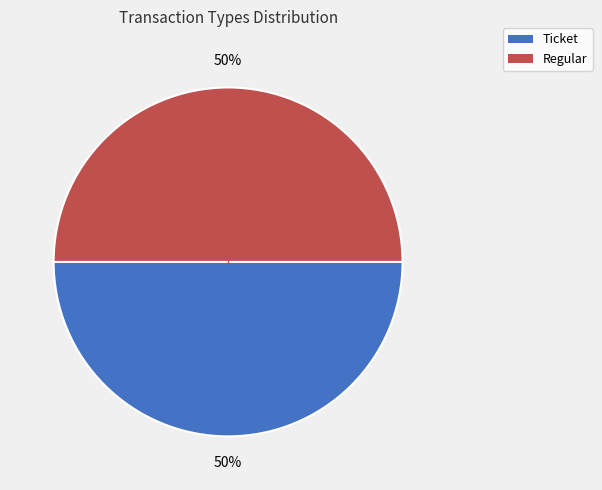

To the nearest percent, what is the combined percentage of Regular and Ticket?

100%